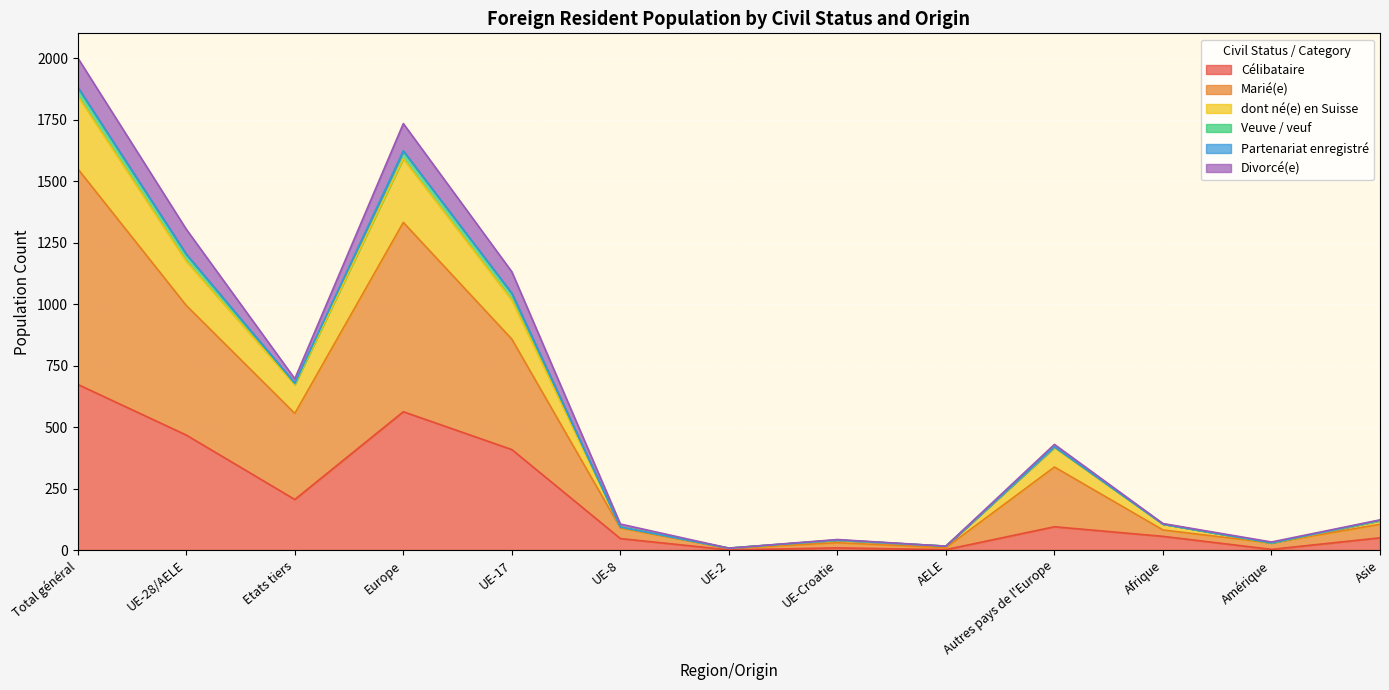

Where does the Célibataire series first go above 56?

Total général